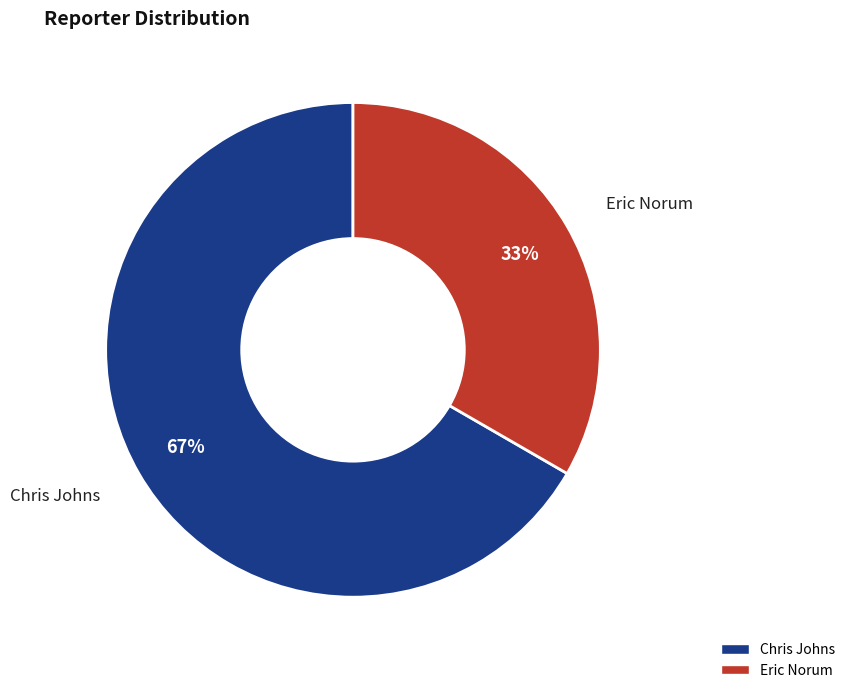

Is there any slice that represents more than half of the pie?

Yes